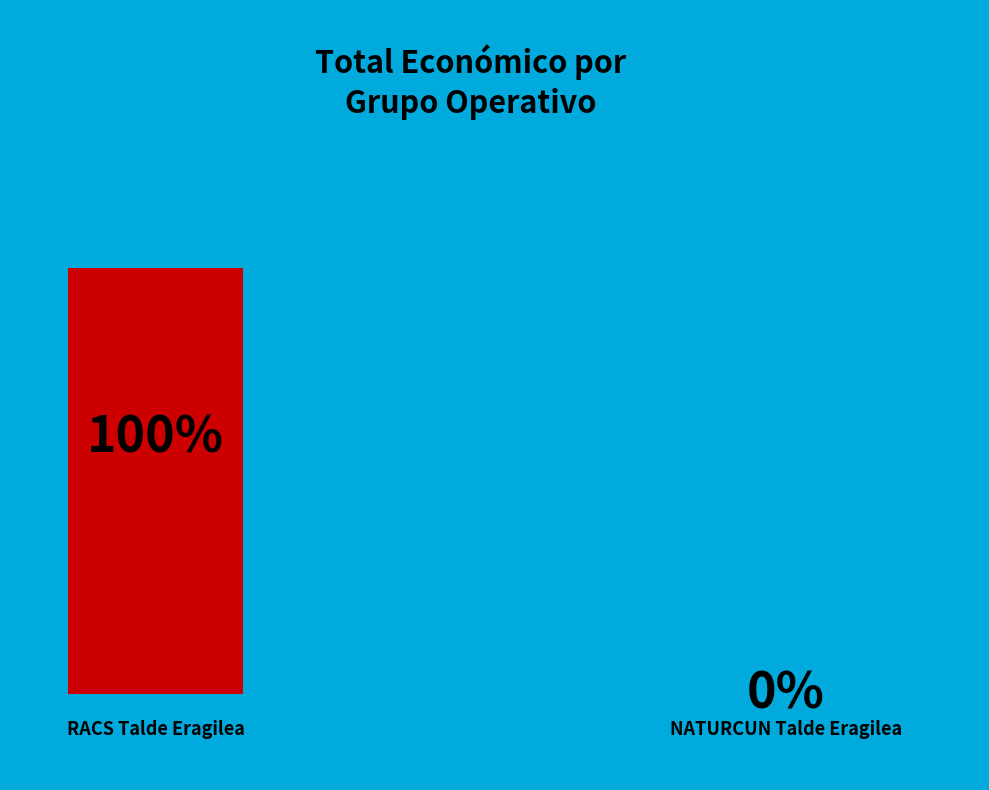

To the nearest percent, what is the average slice percentage?

50%